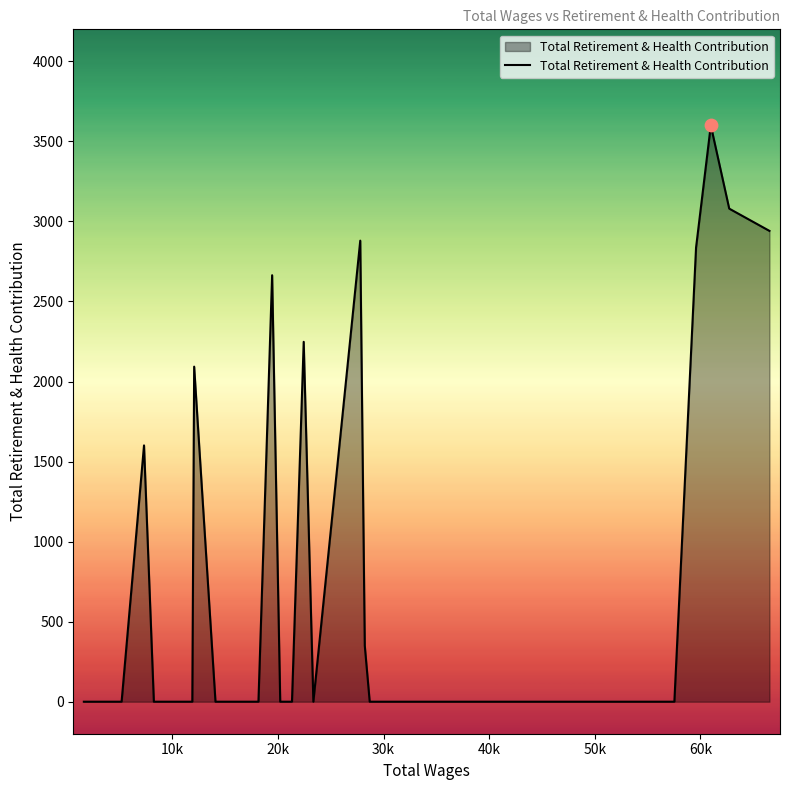

What is the difference between the maximum and minimum values?

3600